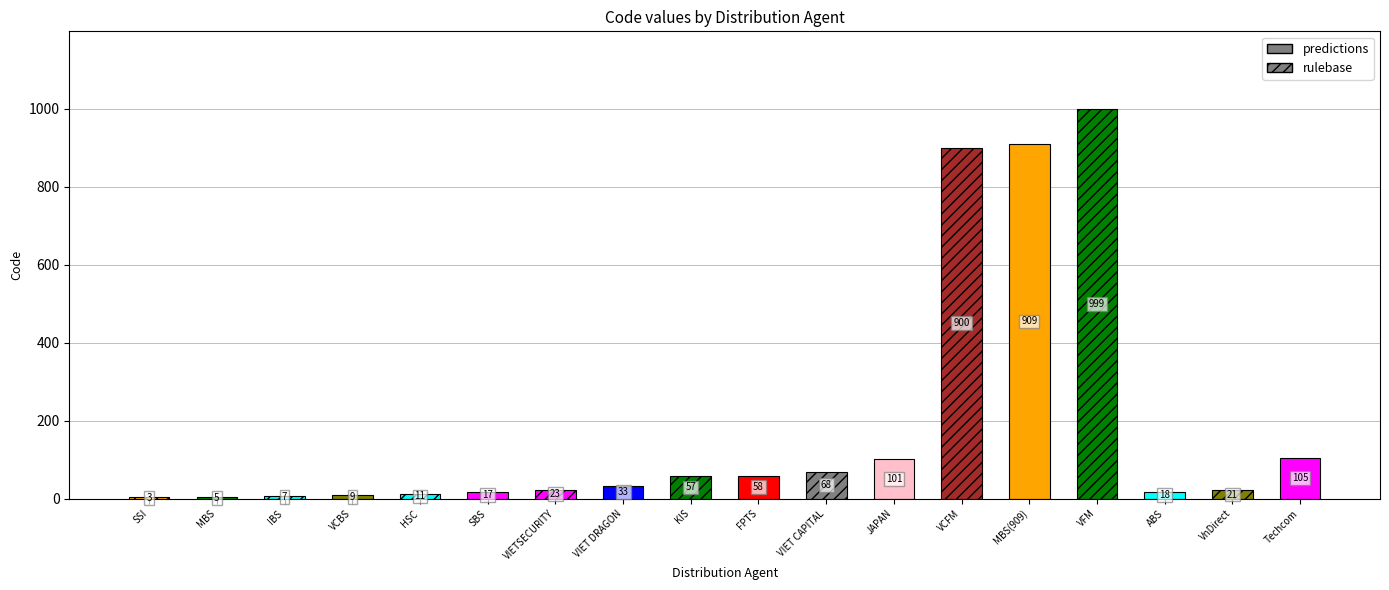

Does the chart contain stacked bars?

No